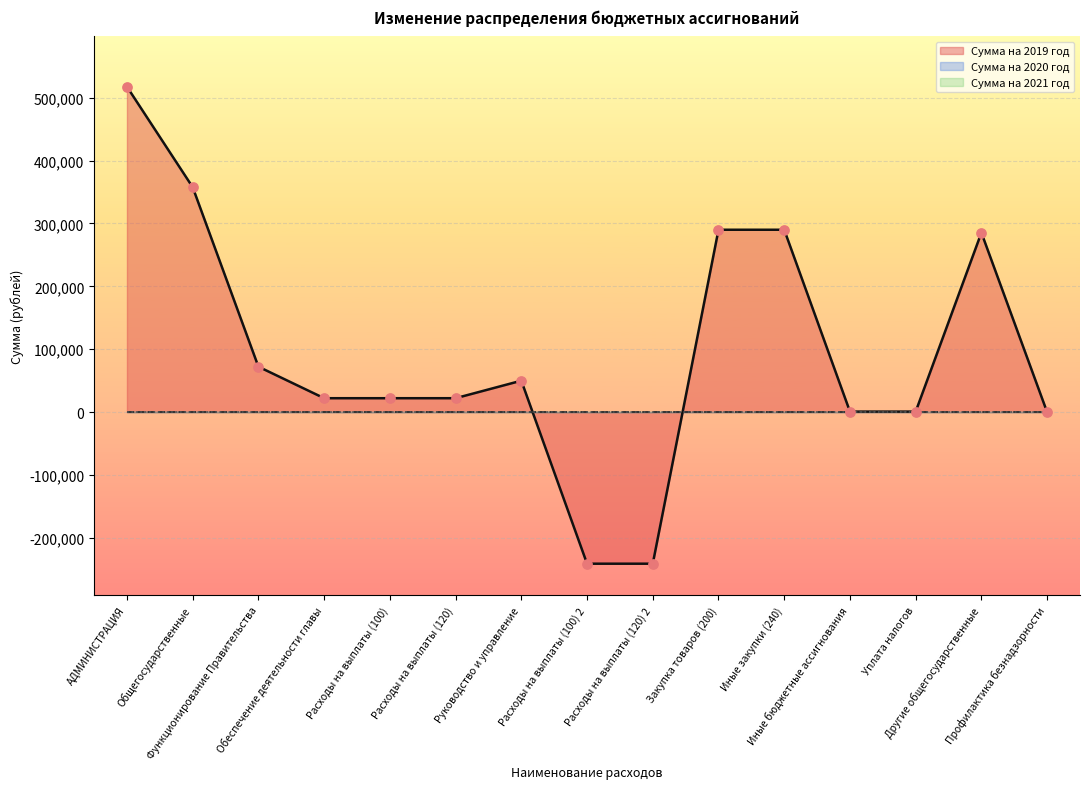

At which category is the sum across all series the highest?

АДМИНИСТРАЦИЯ